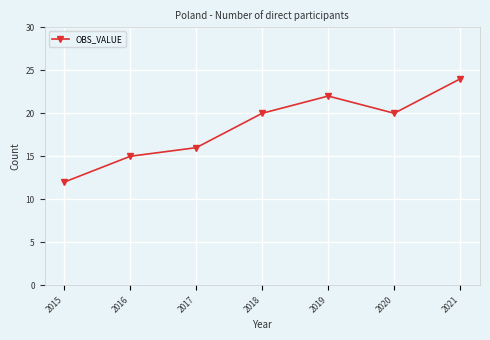

Reading left to right, list all the values displayed in this chart.

2015=12	2016=15	2017=16	2018=20	2019=22	2020=20	2021=24